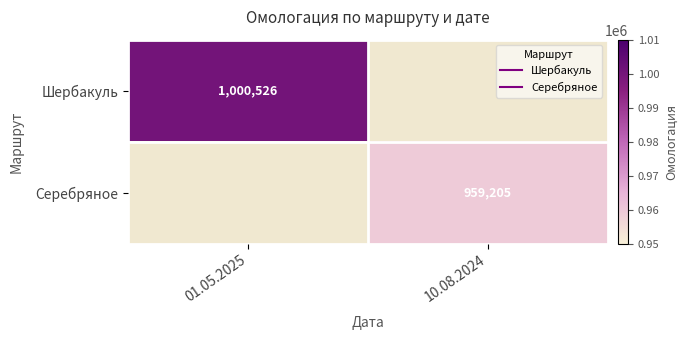

How many distinct data groups are displayed?

2